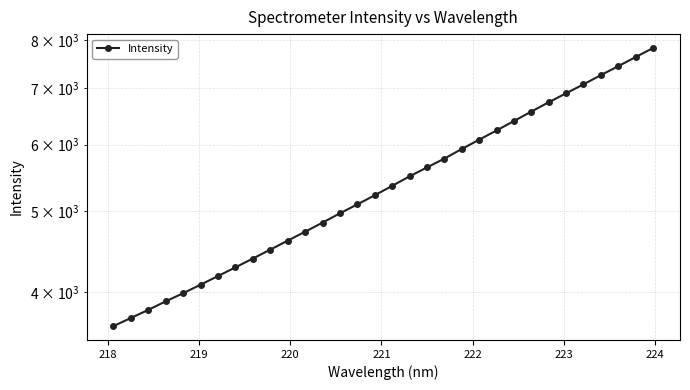

What is the smallest value displayed?

3644.1